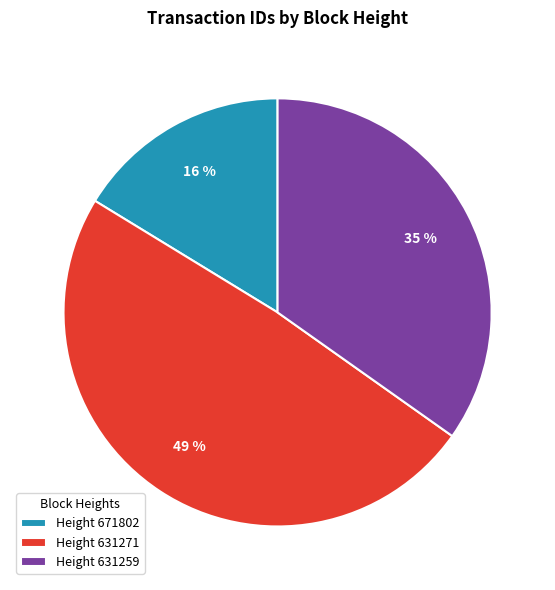

The Height 631271 slice represents 49% of the pie. True or false?

True